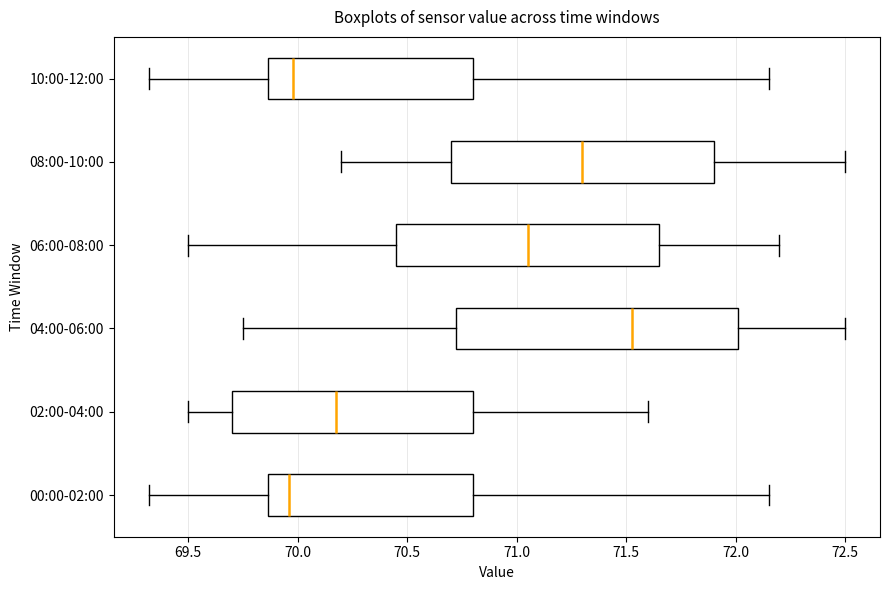

Which box is the widest, from its left edge to its right edge?

04:00-06:00